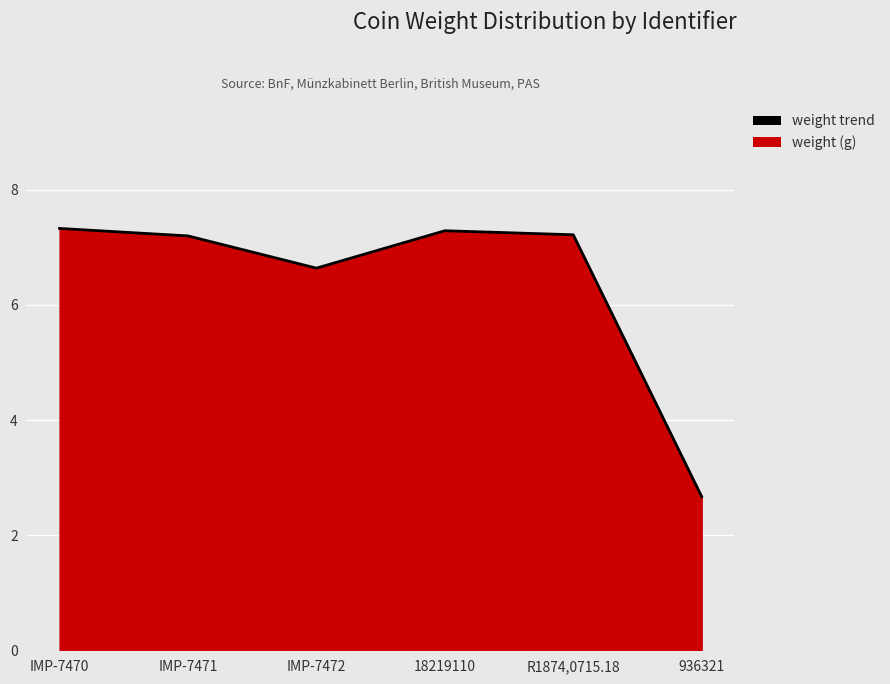

Reading right to left, transcribe all the data shown in this chart.

936321=2.7	R1874,0715.18=7.2	18219110=7.3	IMP-7472=6.6	IMP-7471=7.2	IMP-7470=7.3